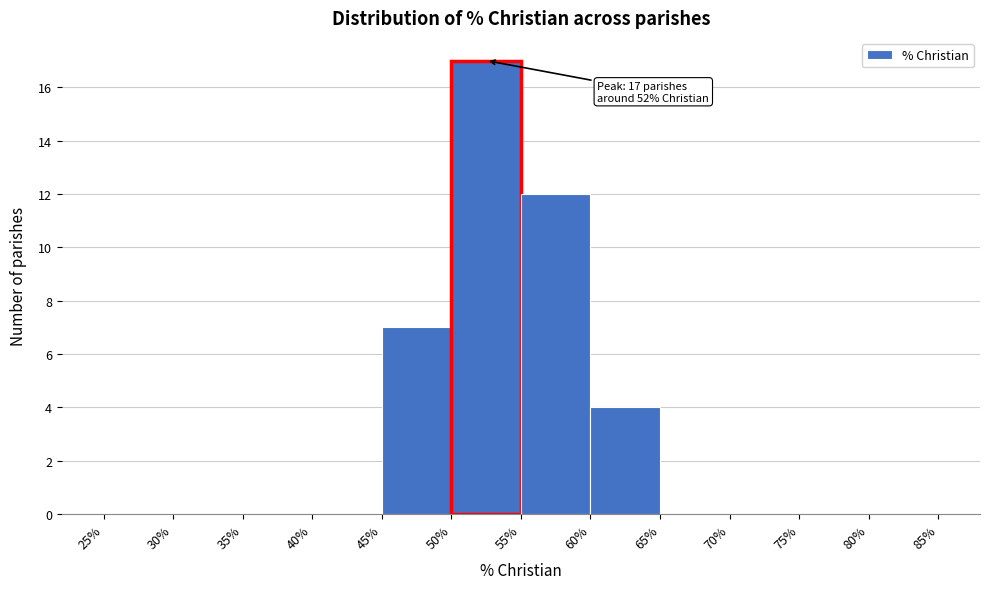

Which range on the x-axis has the tallest bar?

50% to 55%